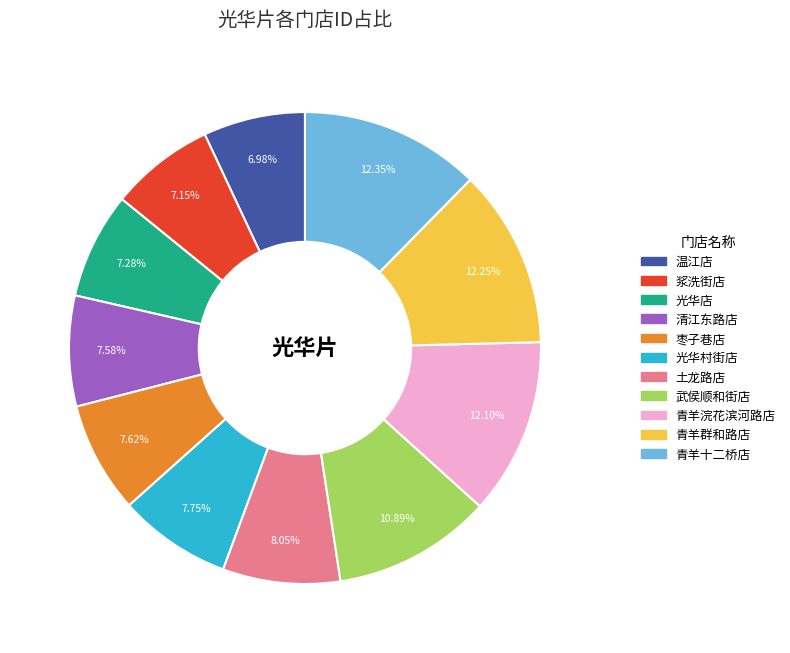

Count the number of slices in the pie.

11